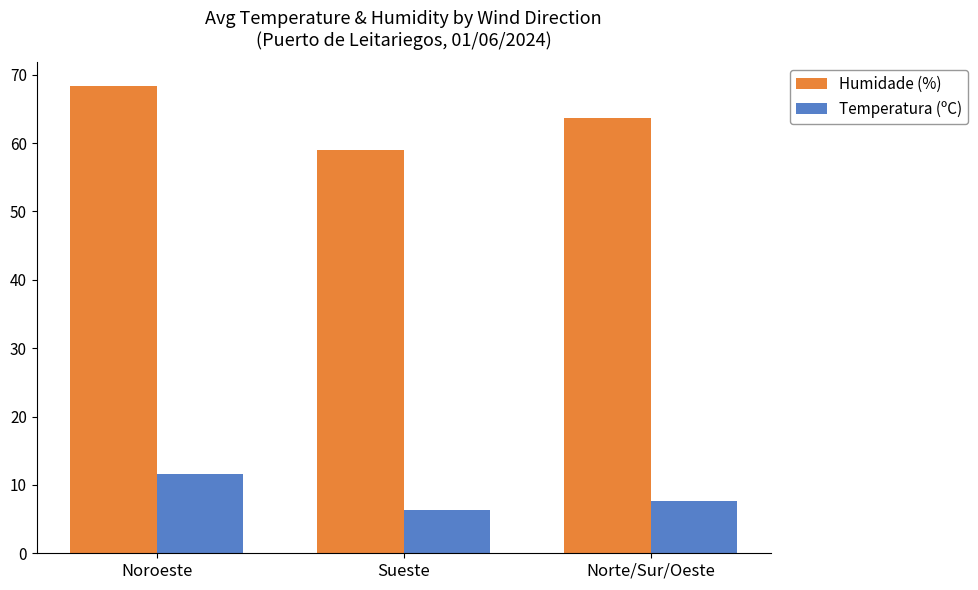

How many data points in Temperatura (ºC) are above 7?

2